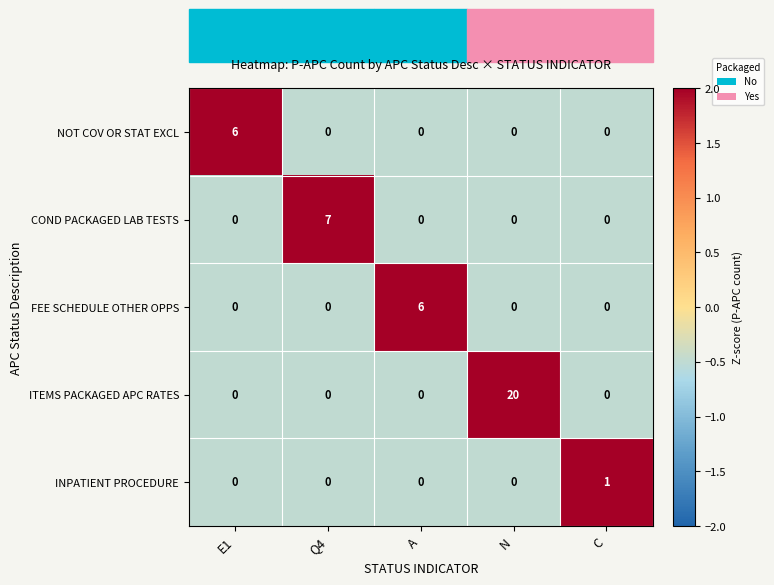

What is the sum of all ITEMS PACKAGED APC RATES values?

20